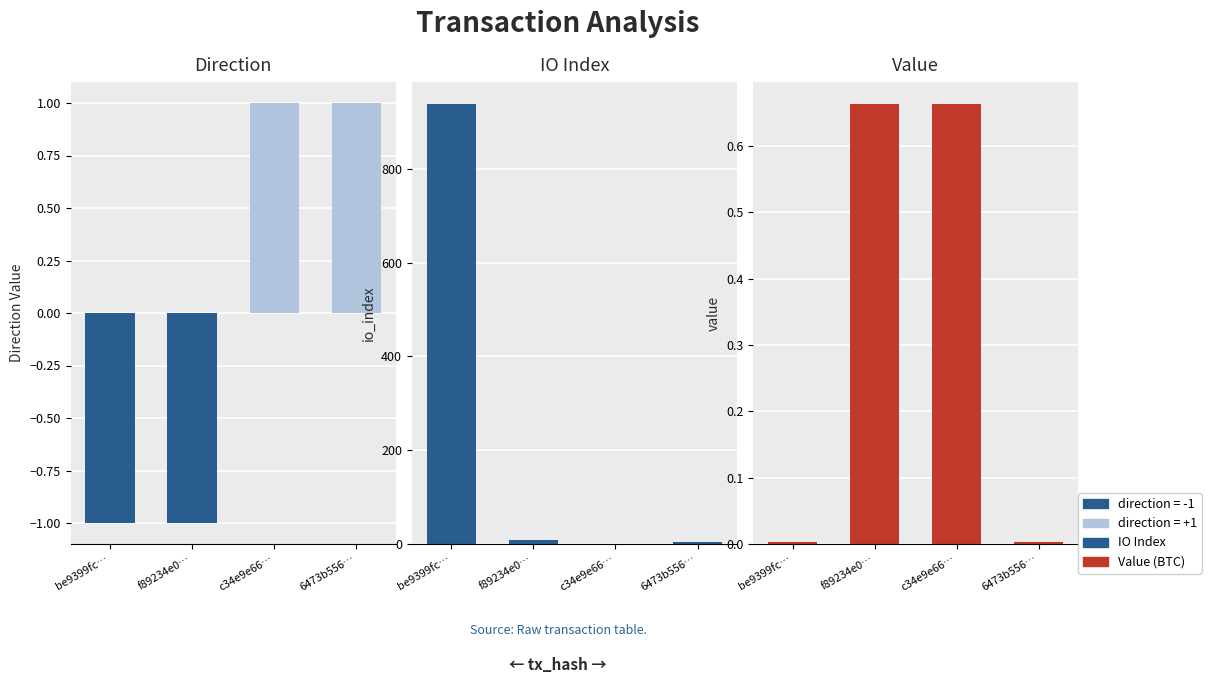

Rank the categories by Value (BTC) value from lowest to highest.

be9399fc…, 6473b556…, f89234e0…, c34e9e66…